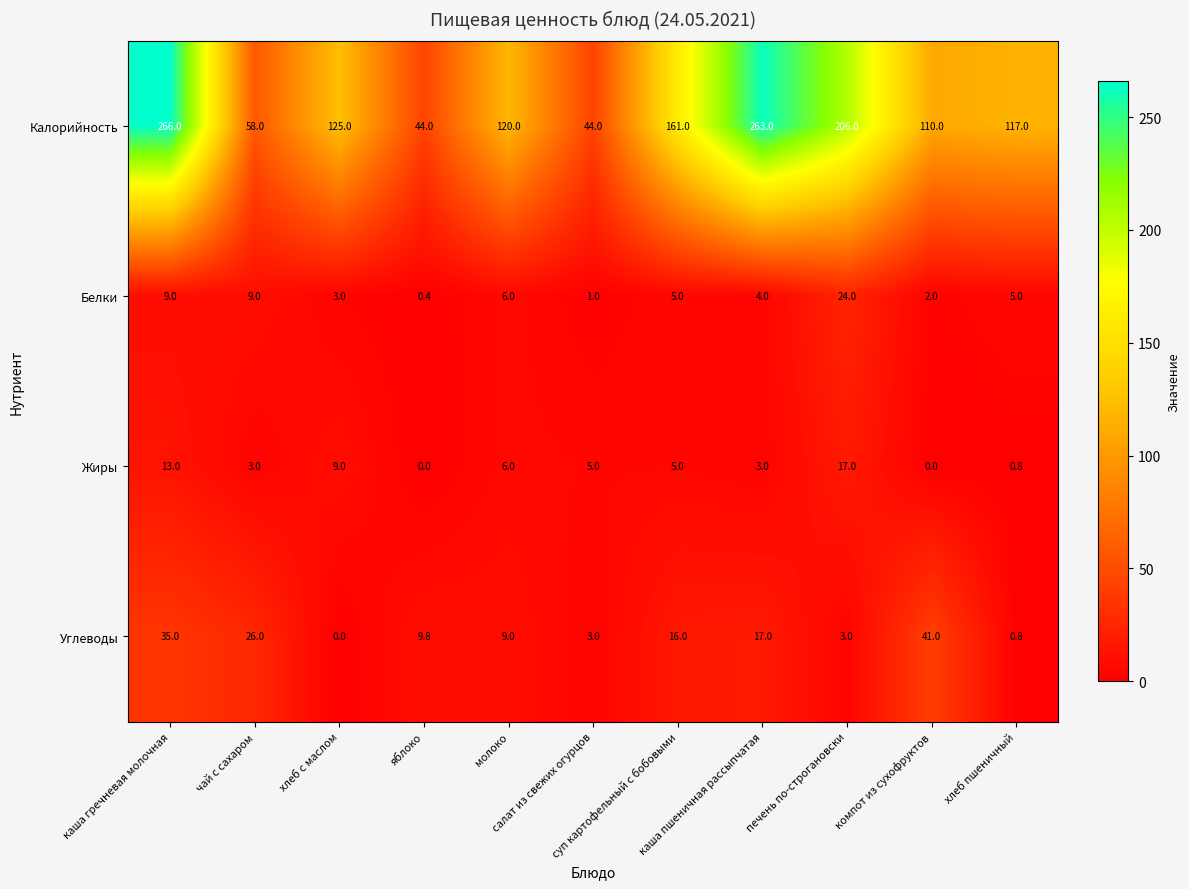

Which series has the largest range (max minus min)?

Калорийность